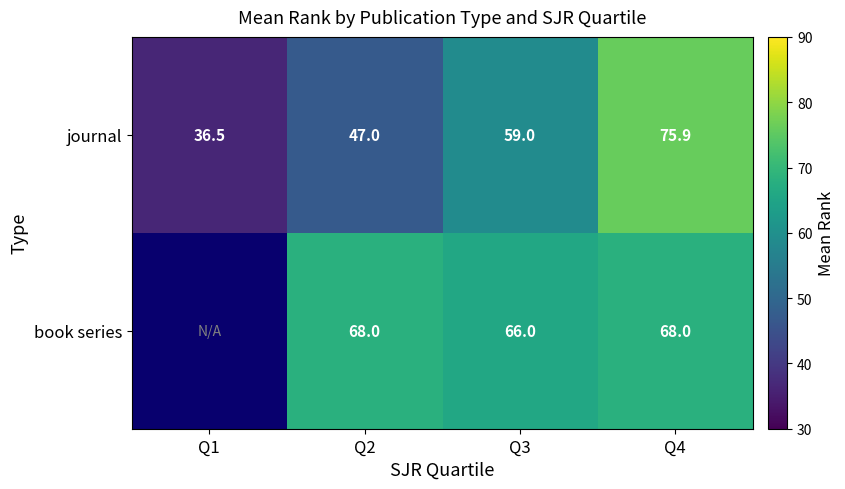

At which label is journal closest to 56?

Q3